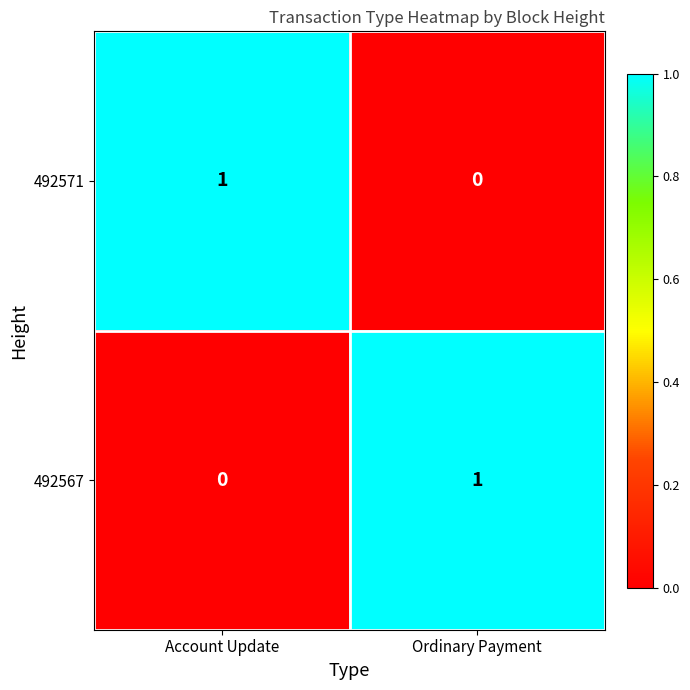

At how many categories does at least one series exceed 0?

2